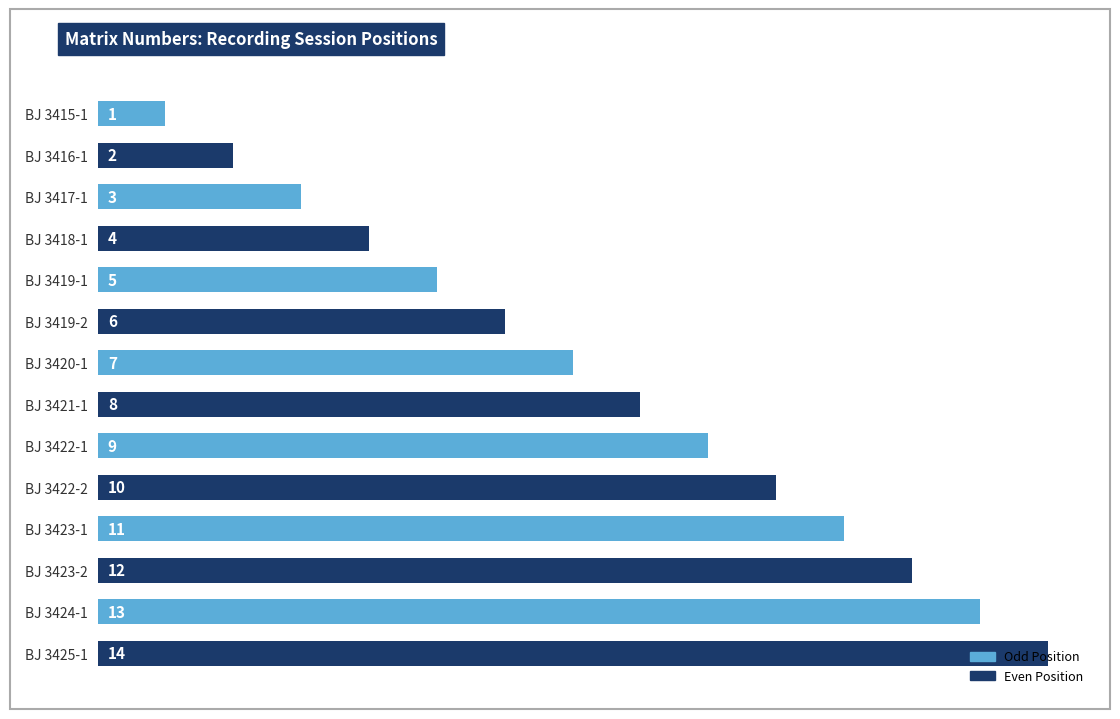

List the labels in order of value, smallest first.

BJ 3415-1, BJ 3416-1, BJ 3417-1, BJ 3418-1, BJ 3419-1, BJ 3419-2, BJ 3420-1, BJ 3421-1, BJ 3422-1, BJ 3422-2, BJ 3423-1, BJ 3423-2, BJ 3424-1, BJ 3425-1